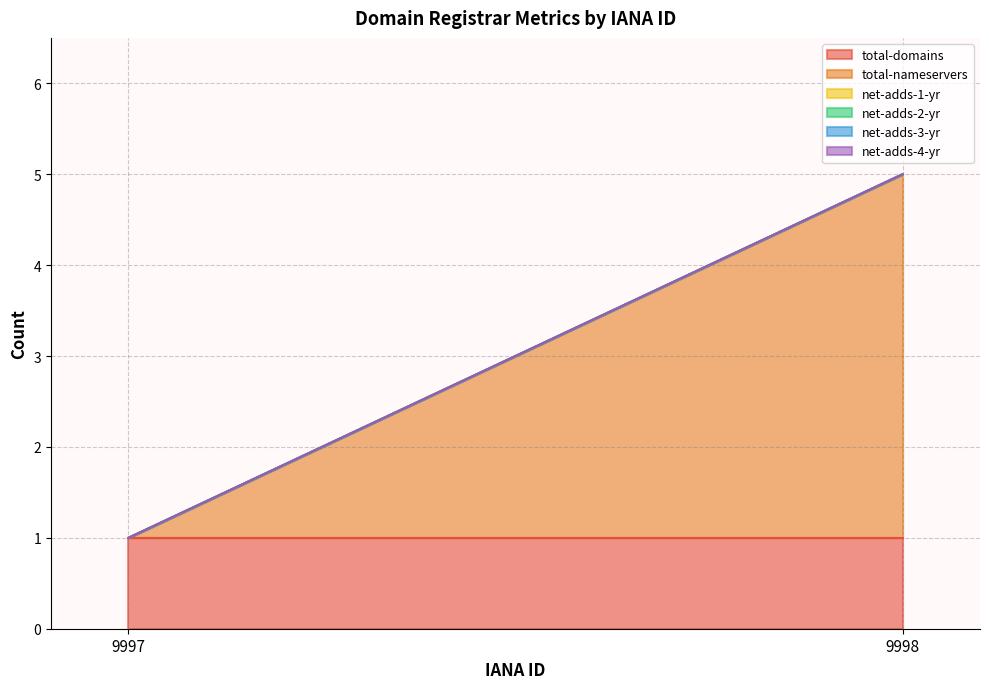

The total-domains series shows 1 at 9998. True or false?

True